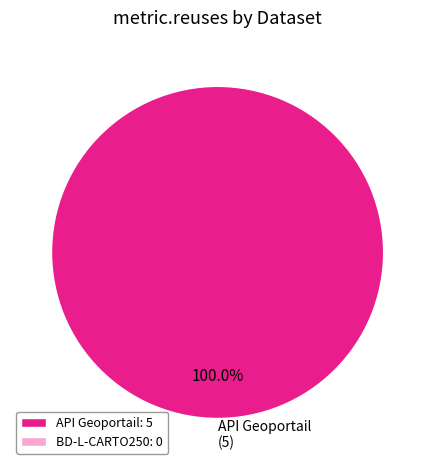

Which category accounts for the majority?

API Geoportail (5)